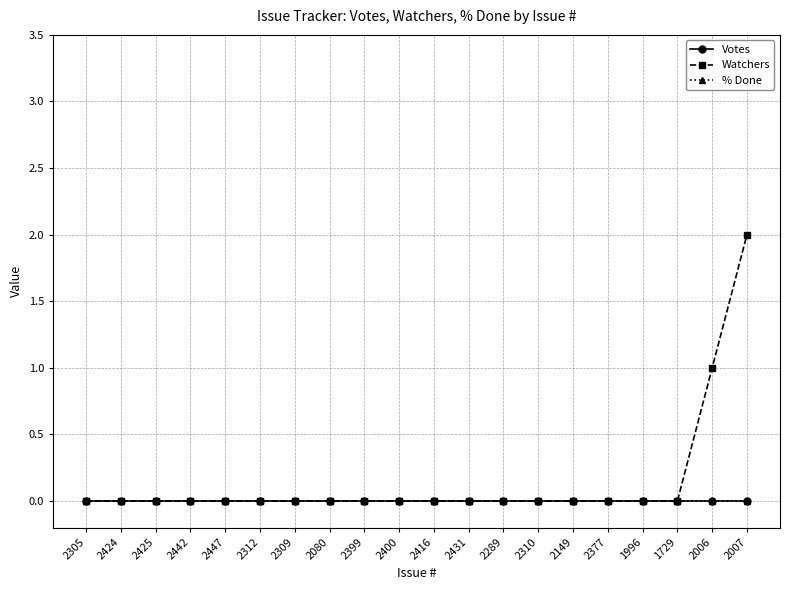

True or false: Watchers and Votes cross at least once.

False